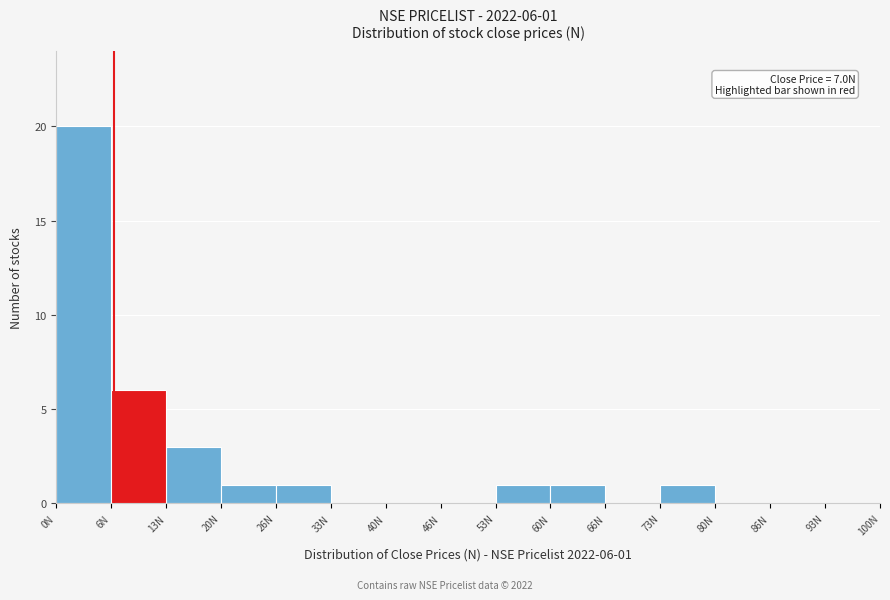

Which range on the x-axis has the tallest bar?

0 to 7